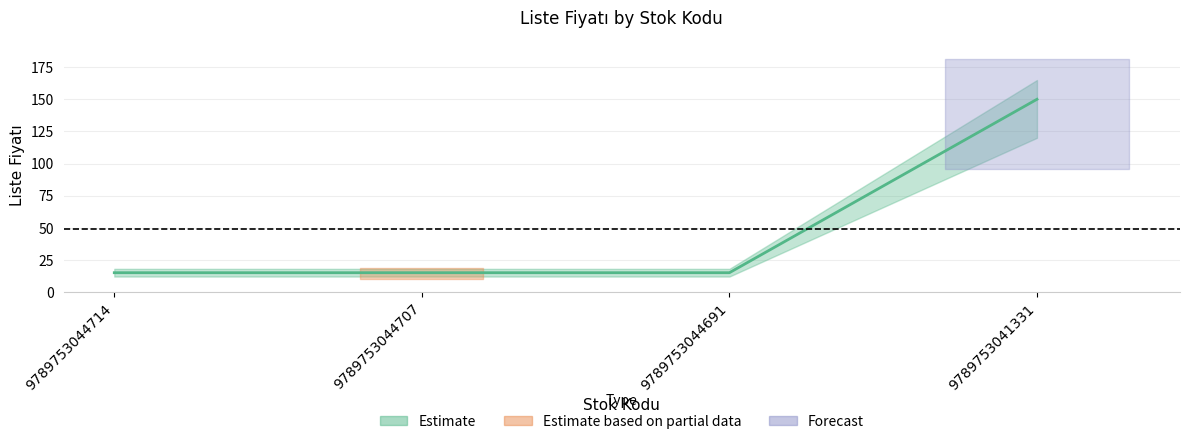

Which has a higher value, 9789753044691 or 9789753041331?

9789753041331